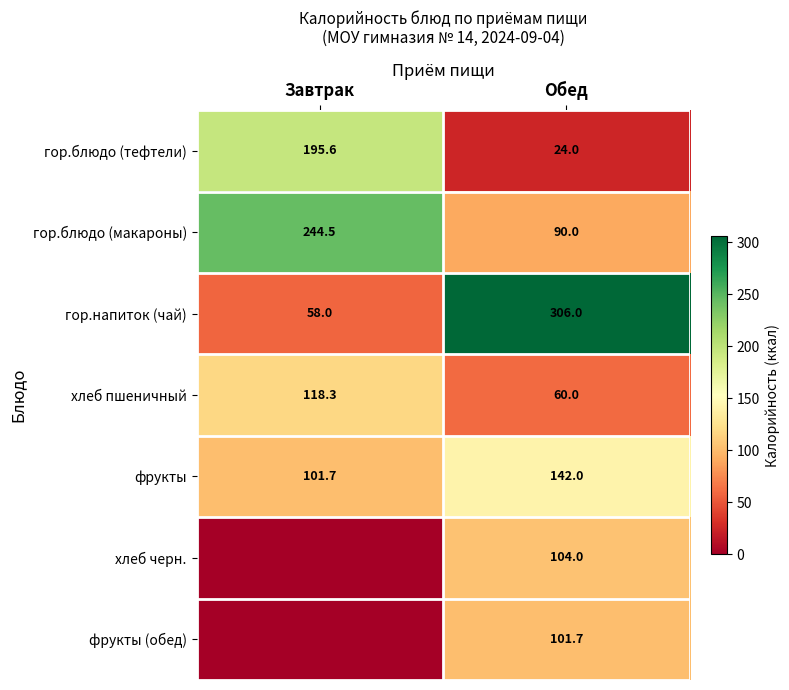

Read the гор.напиток (чай) value at Обед.

306.0